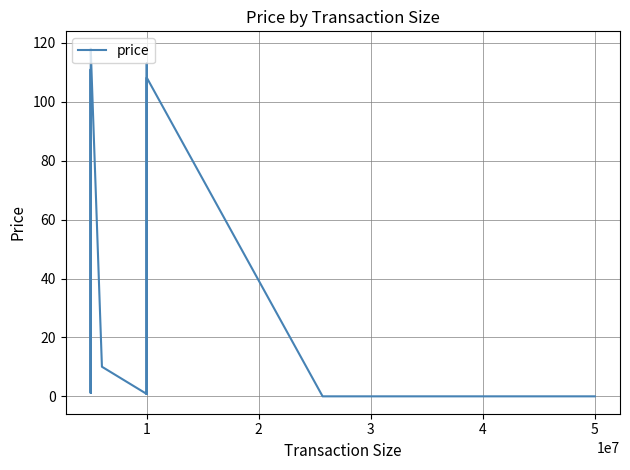

Is it true that the value at 5 is 113.0?

True